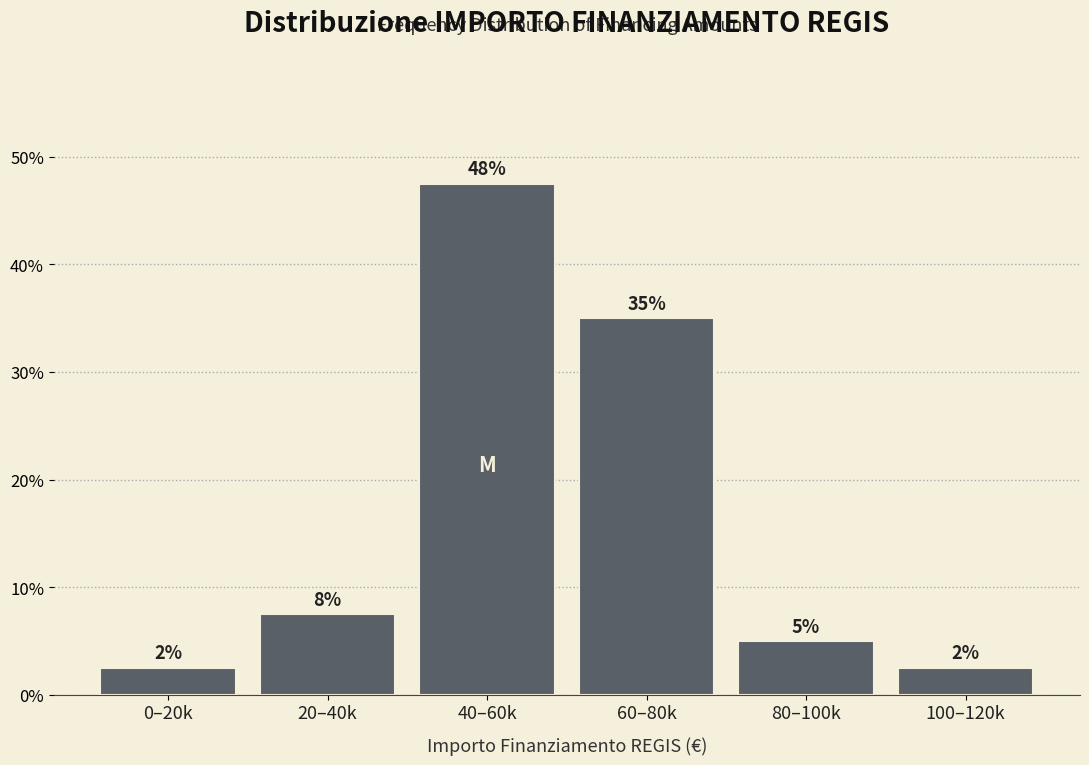

Are the bars horizontal?

No